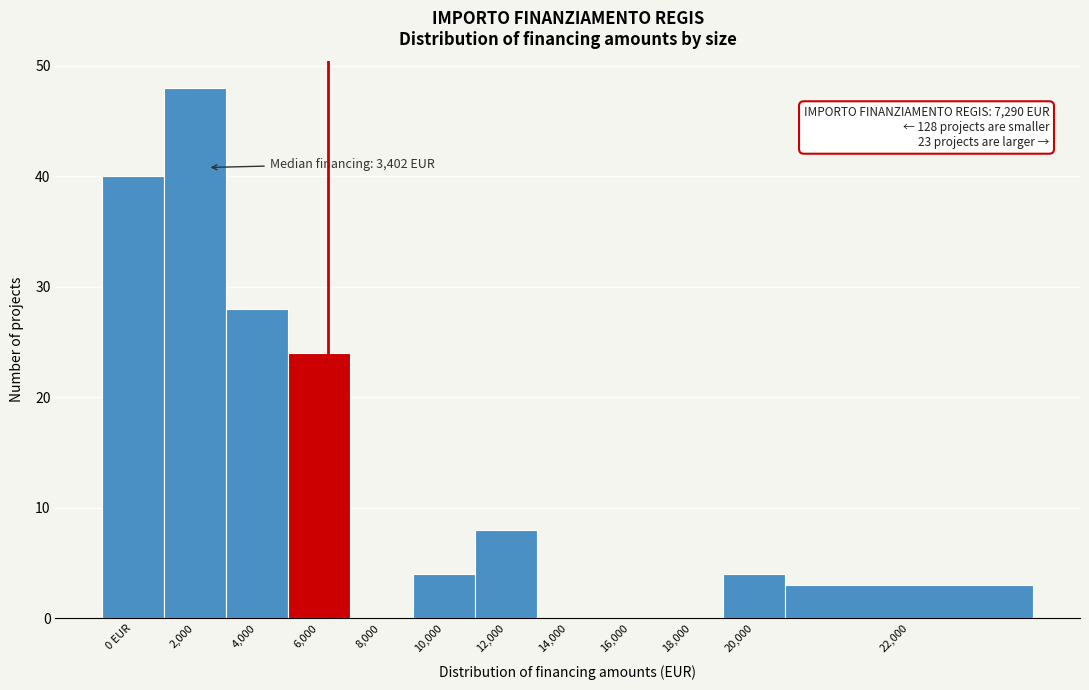

Reading left to right, transcribe all the data shown in this chart.

0 EUR=40	2,000=48	4,000=28	6,000=24	8,000=0	10,000=4	12,000=8	14,000=0	16,000=0	18,000=0	20,000=4	22,000=3